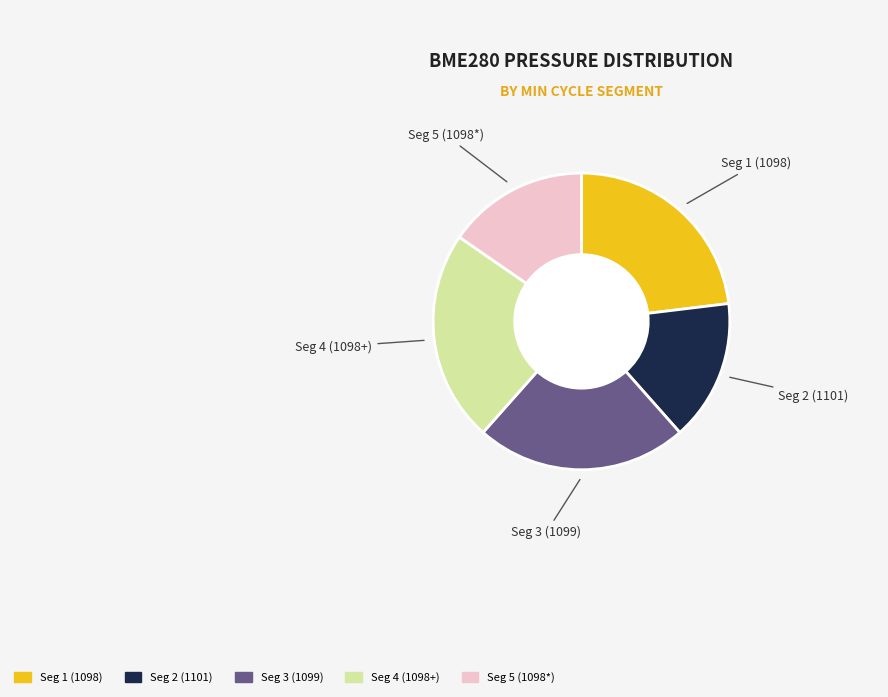

Does any single category account for the majority?

No